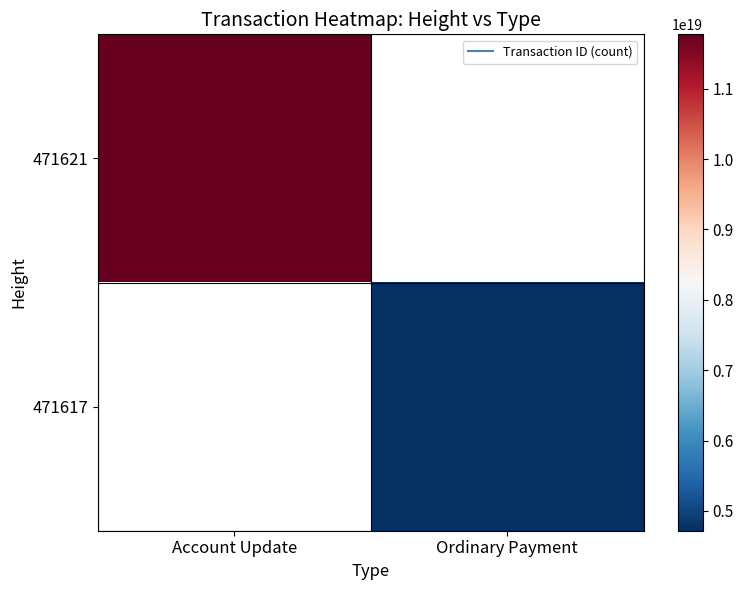

Rank the series at Ordinary Payment from highest to lowest value.

471621, 471617